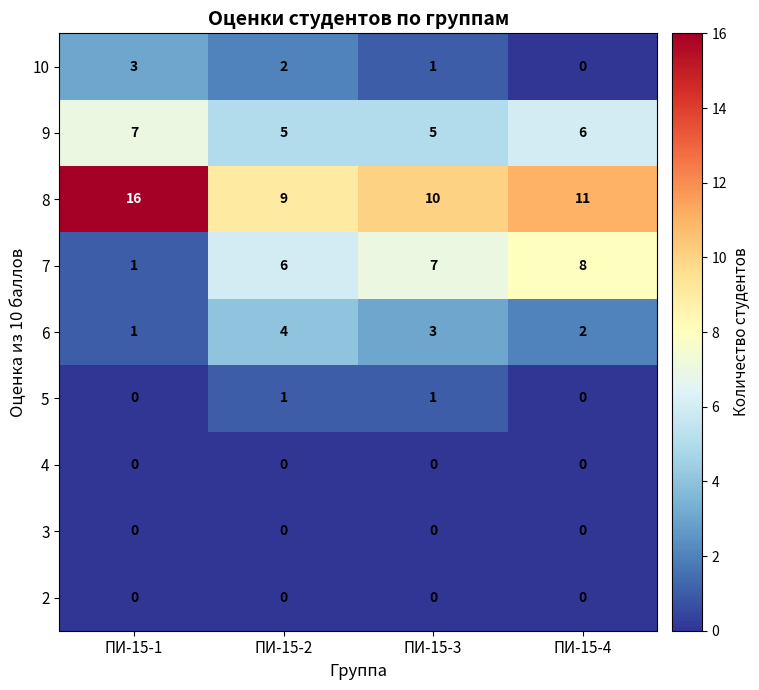

At which category is the sum across all series the highest?

ПИ-15-1